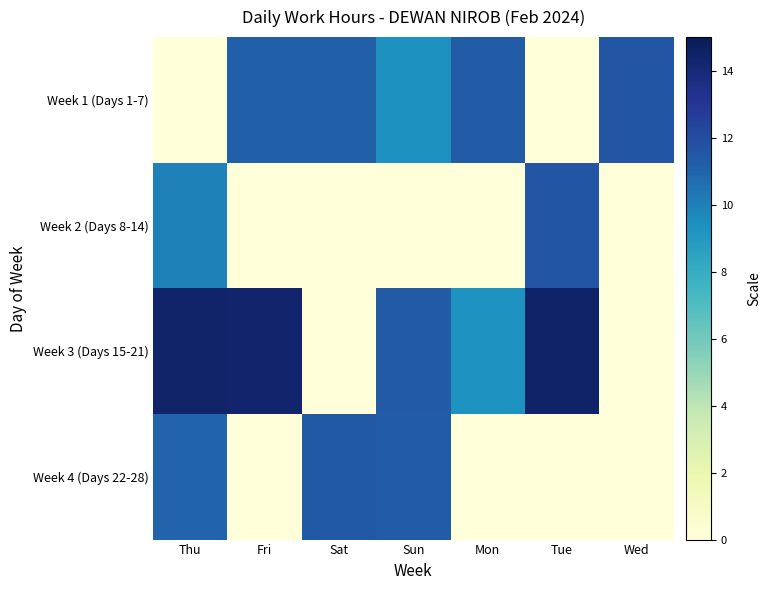

Rank the series by their maximum value, from lowest to highest.

Week 4 (Days 22-28), Week 1 (Days 1-7), Week 2 (Days 8-14), Week 3 (Days 15-21)